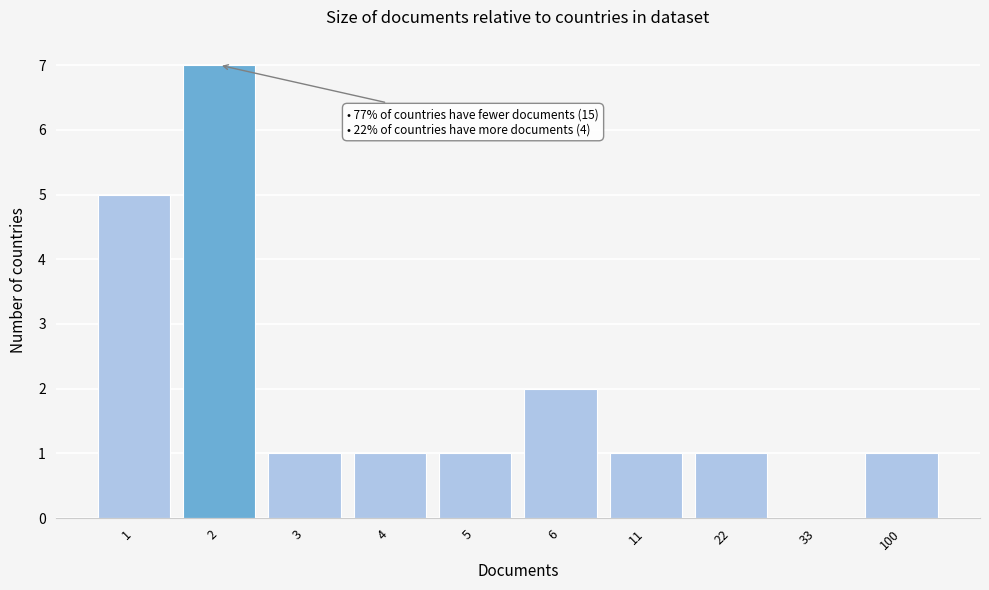

Reading left to right, list all the values displayed in this chart.

1=5	2=7	3=1	4=1	5=1	6=2	11=1	22=1	33=0	100=1